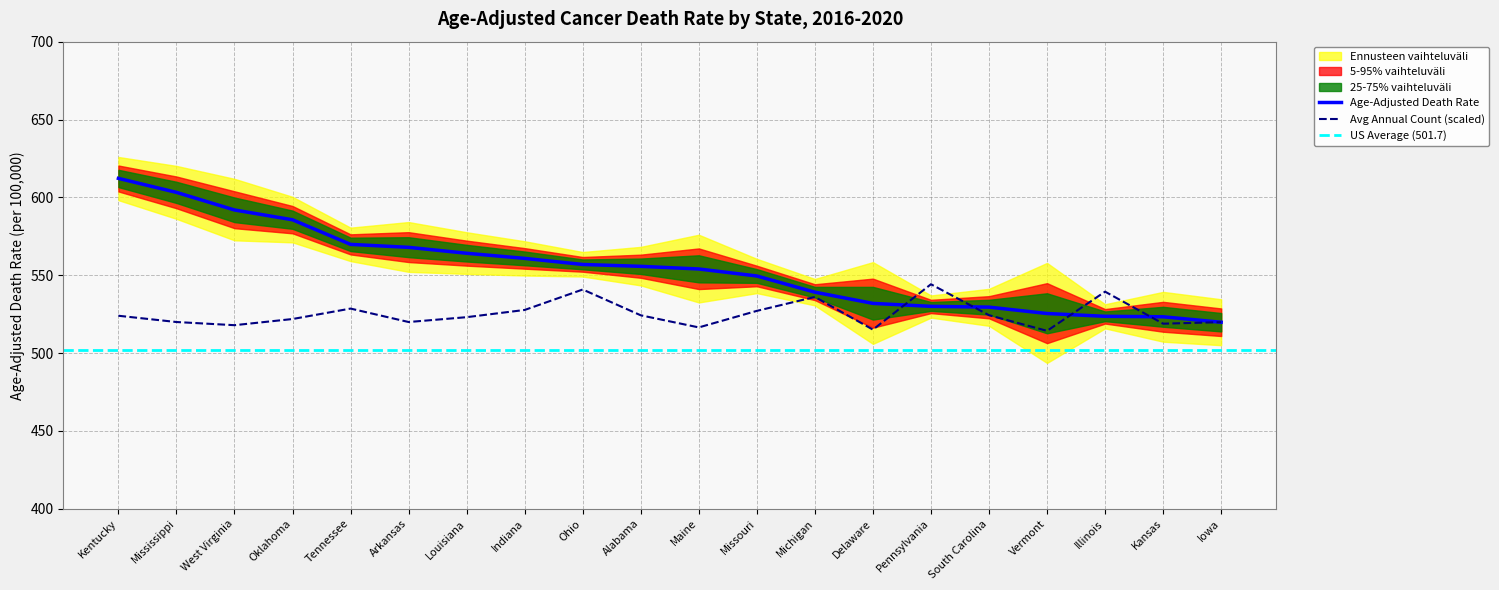

The Average Annual Count (thousands) series shows 519.8 at Iowa. True or false?

True